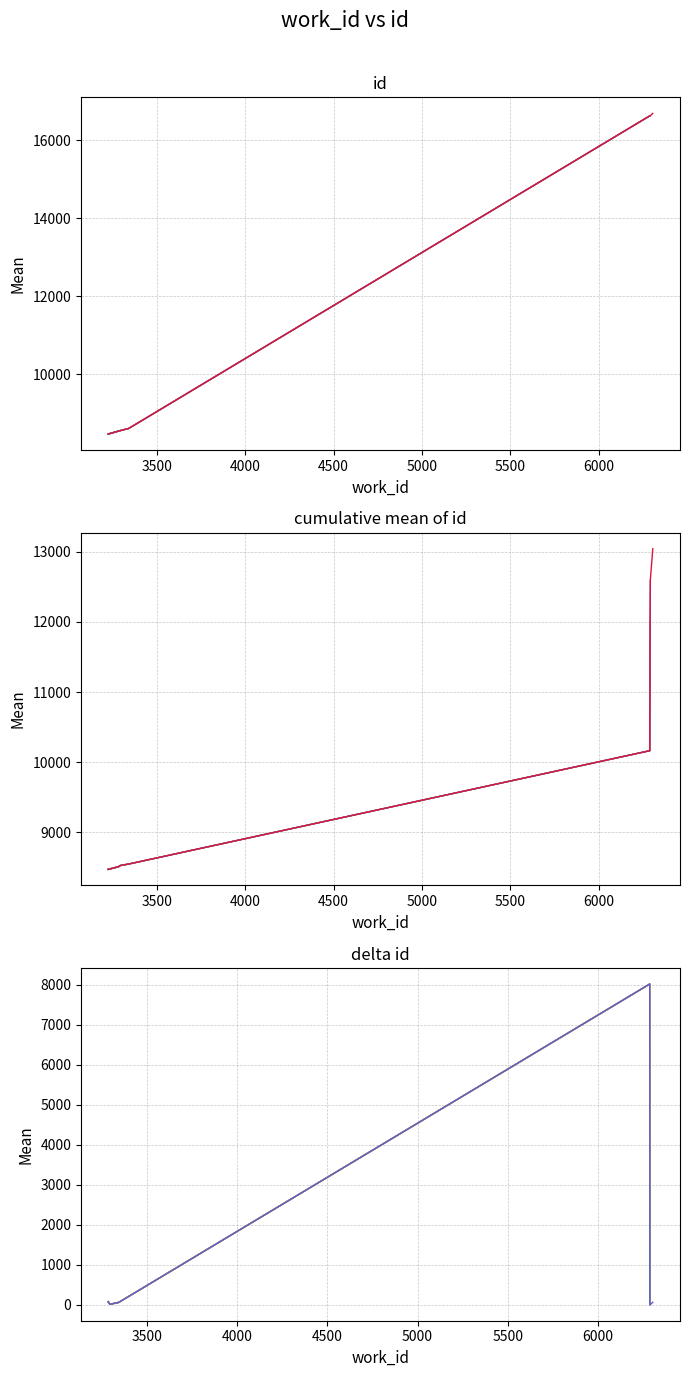

True or false: the data shows 4519 at 3226.

False